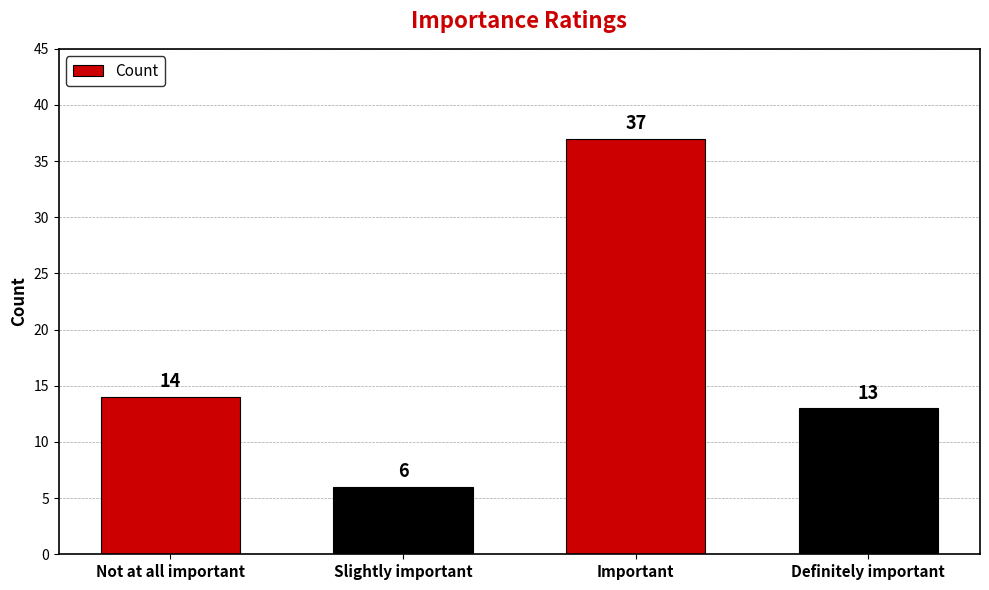

What is the sum of all values?

70